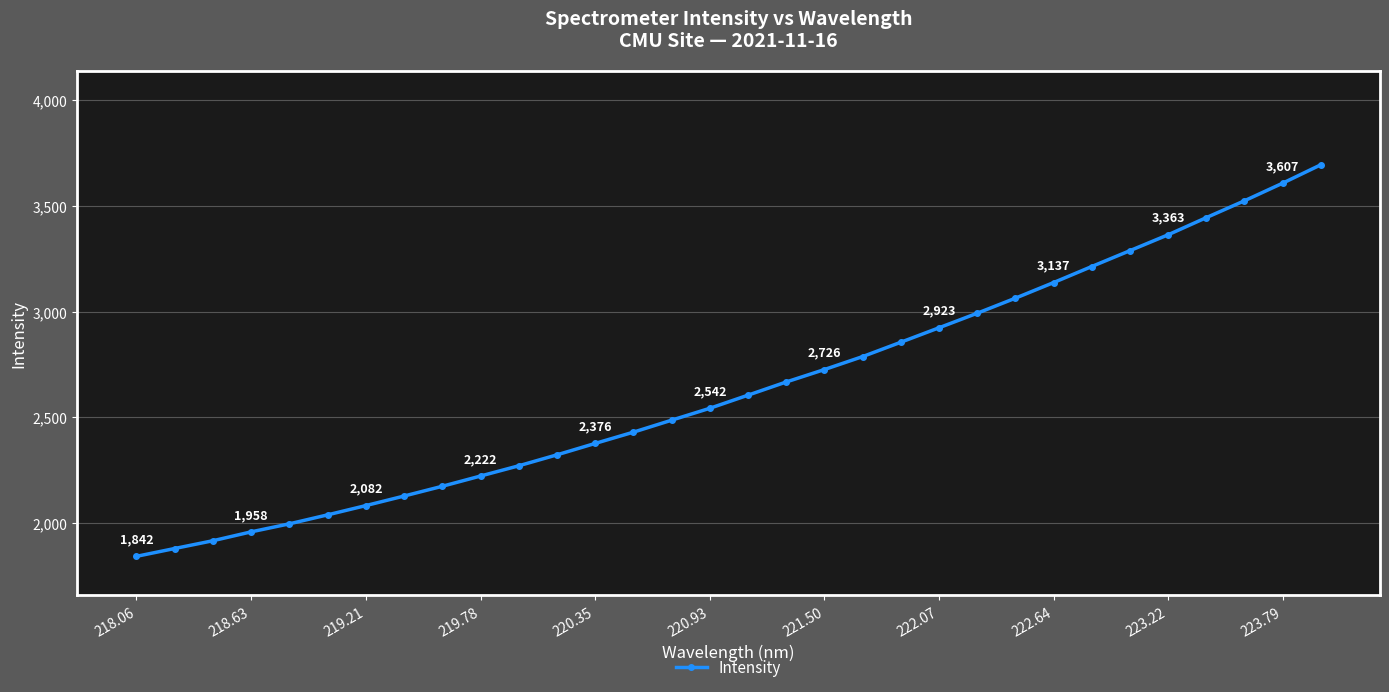

How many lines are shown in the chart?

1